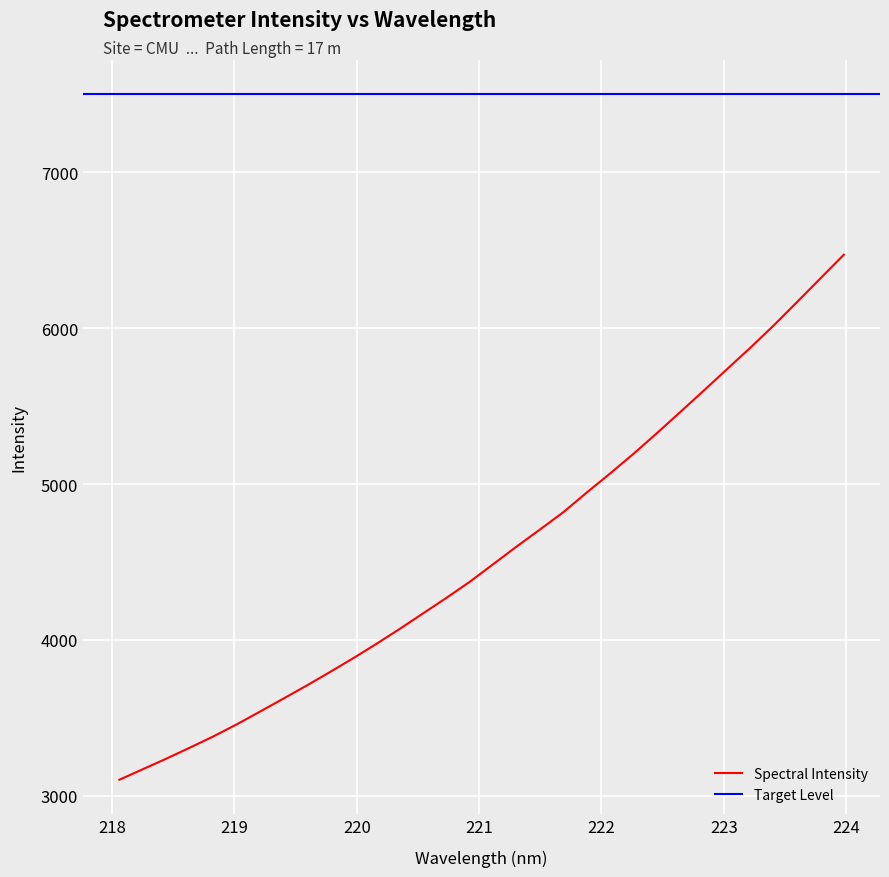

True or false: the data shows 4946.6 at 221.8812.

True